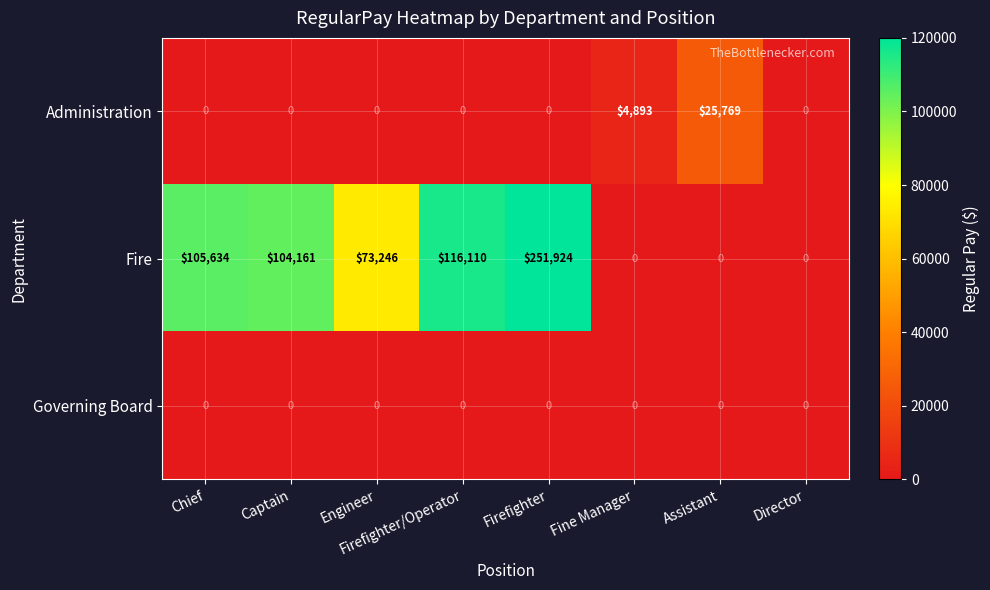

At which category is the sum across all series the highest?

Firefighter